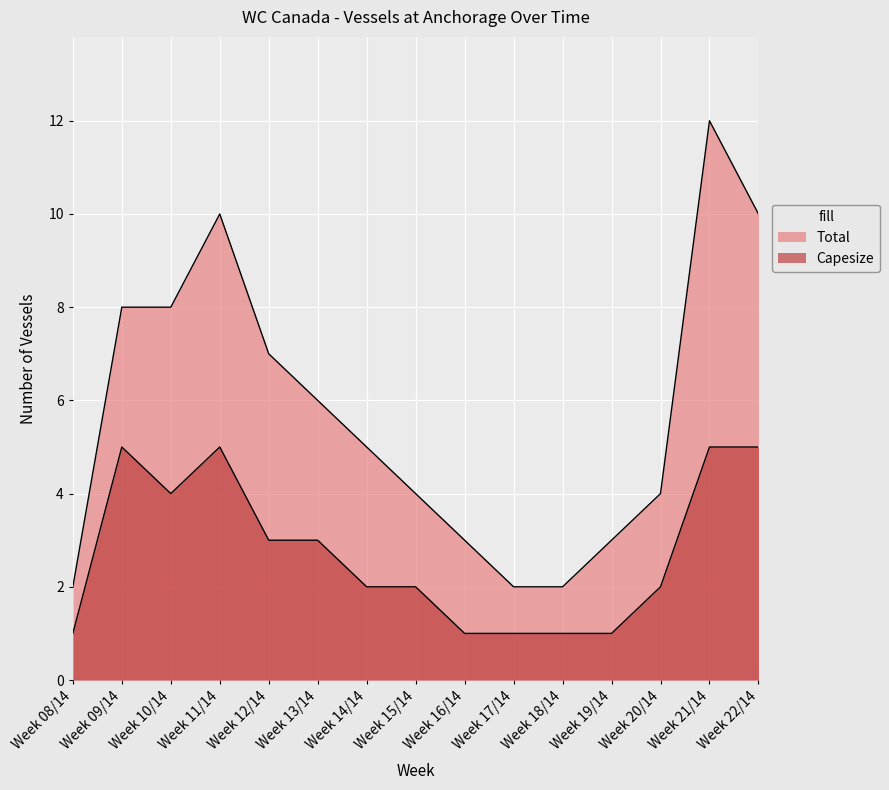

True or false: Capesize and Total cross at least once.

False